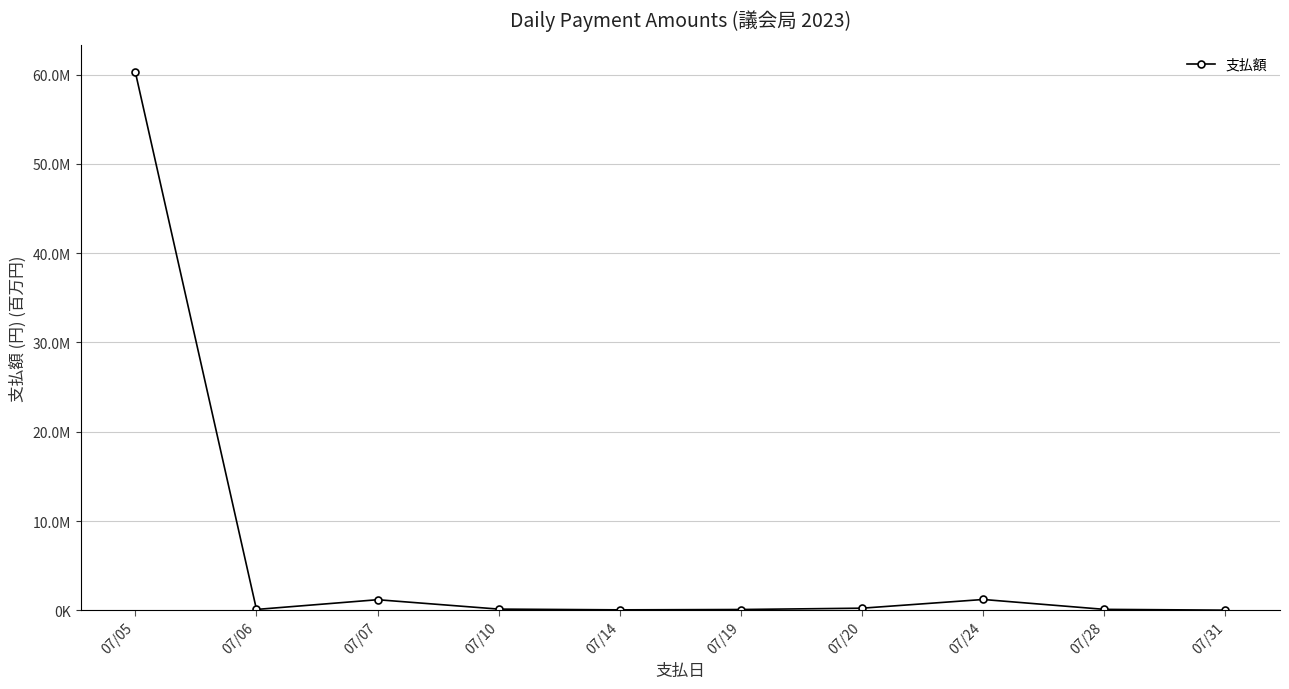

Does the chart have visible grid lines?

Yes